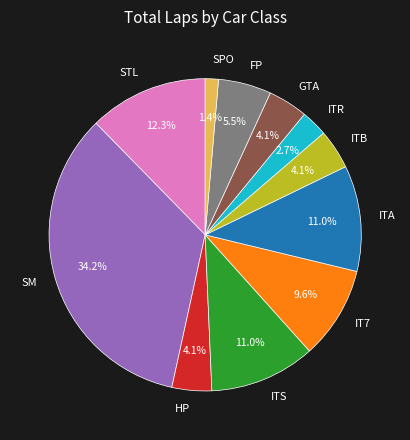

Which slice is the largest?

SM